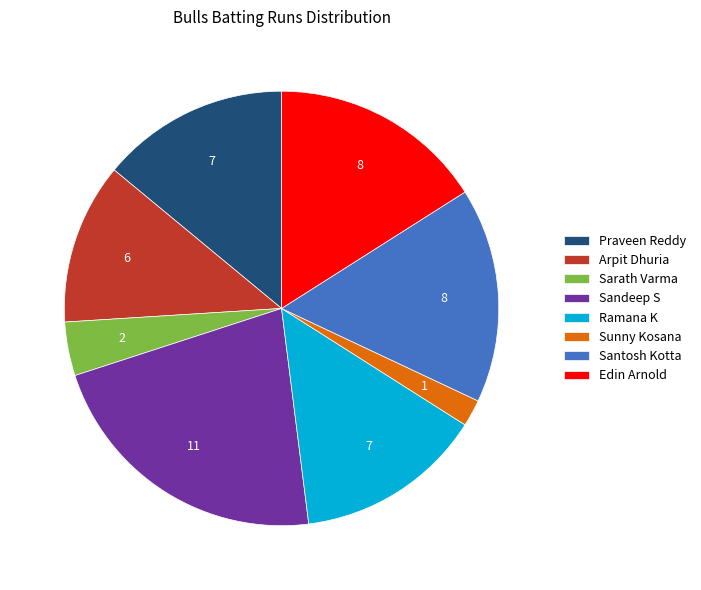

What is the largest slice in the pie chart?

Sandeep S